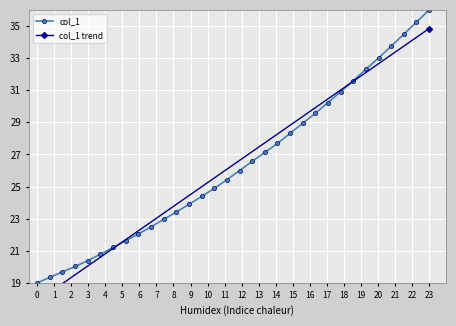

True or false: the data has more than 0 interior local peaks.

False